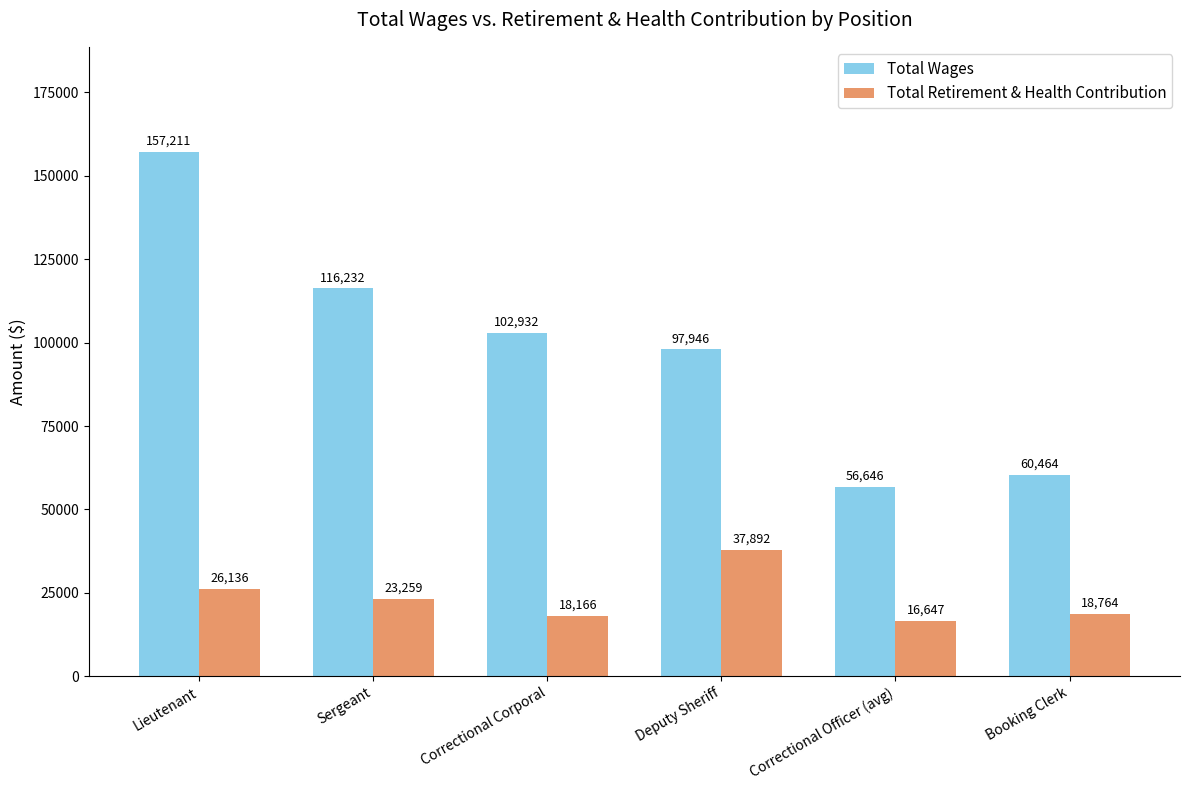

What is the total value across all series at Booking Clerk?

79228